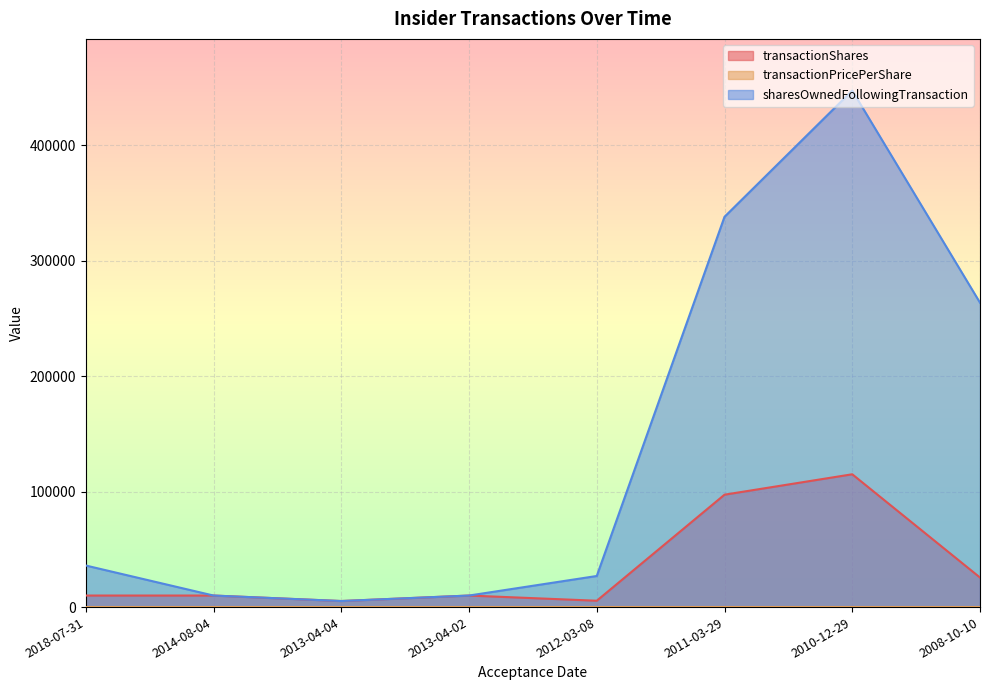

True or false: sharesOwnedFollowingTransaction and transactionShares cross at least once.

False